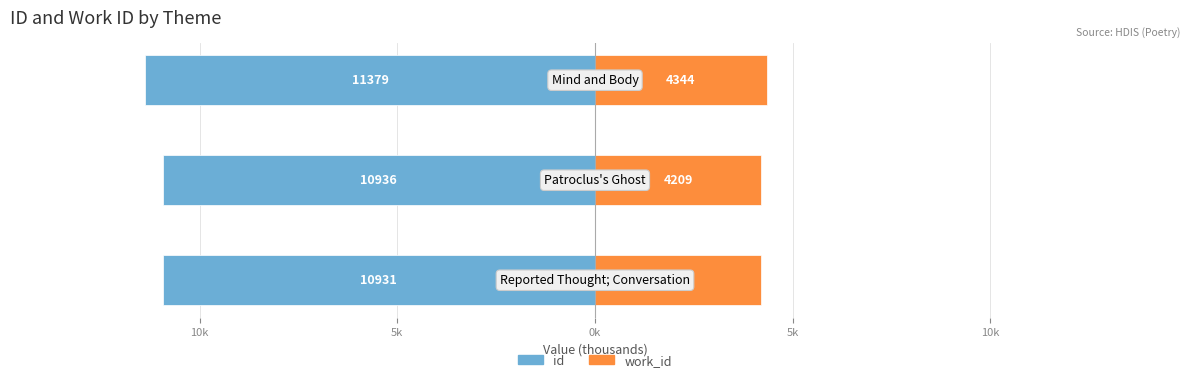

What is the difference between the work_id values at 5k and 10k?

0.1